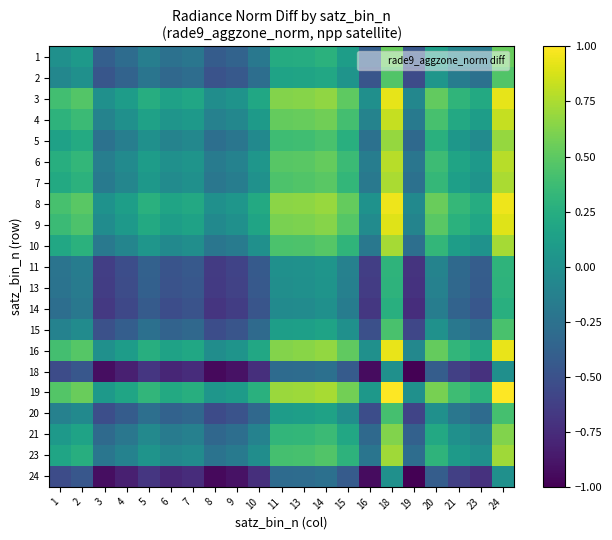

What is the spread (max minus min) of values at 2?

1.0